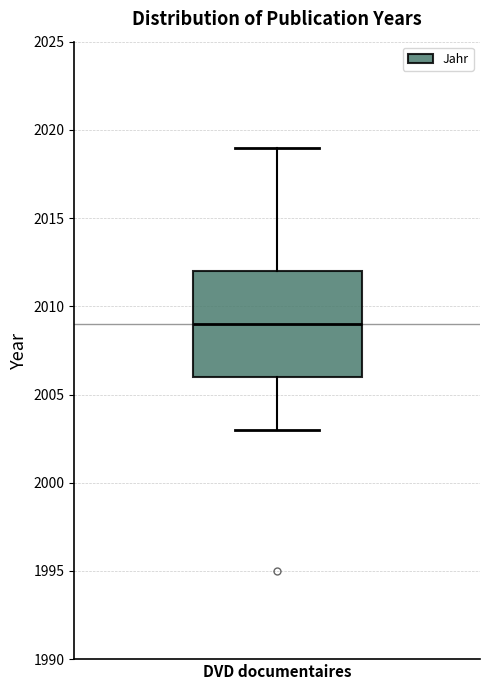

Where does the median line of the box for DVD documentaires sit on the y-axis? The values are not printed on the chart, so give them approximately, as read against the axis.

2009